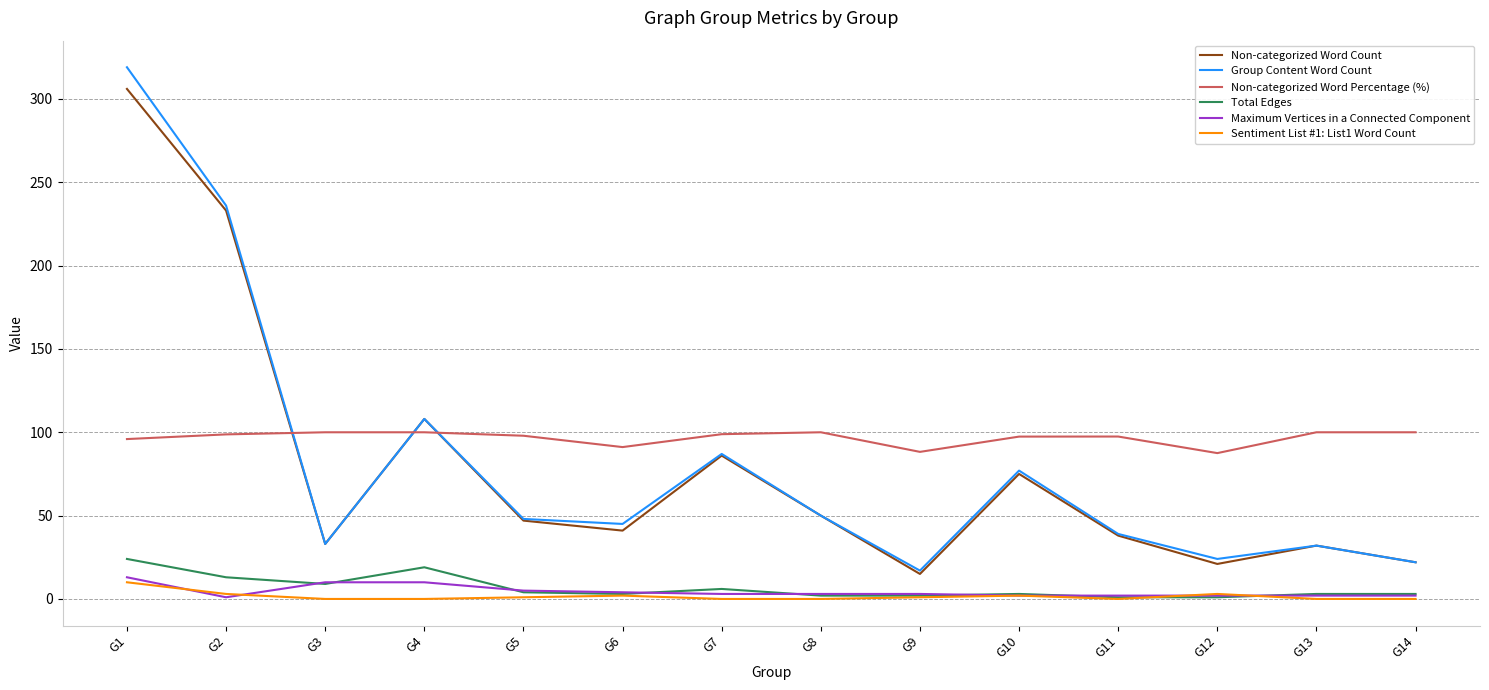

Does the chart have visible grid lines?

Yes